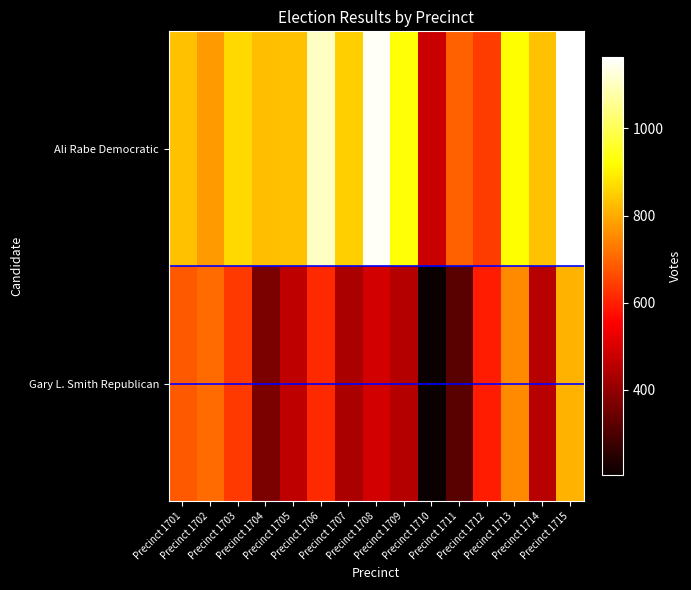

At which category does the chart reach its peak across all series?

Precinct 1715